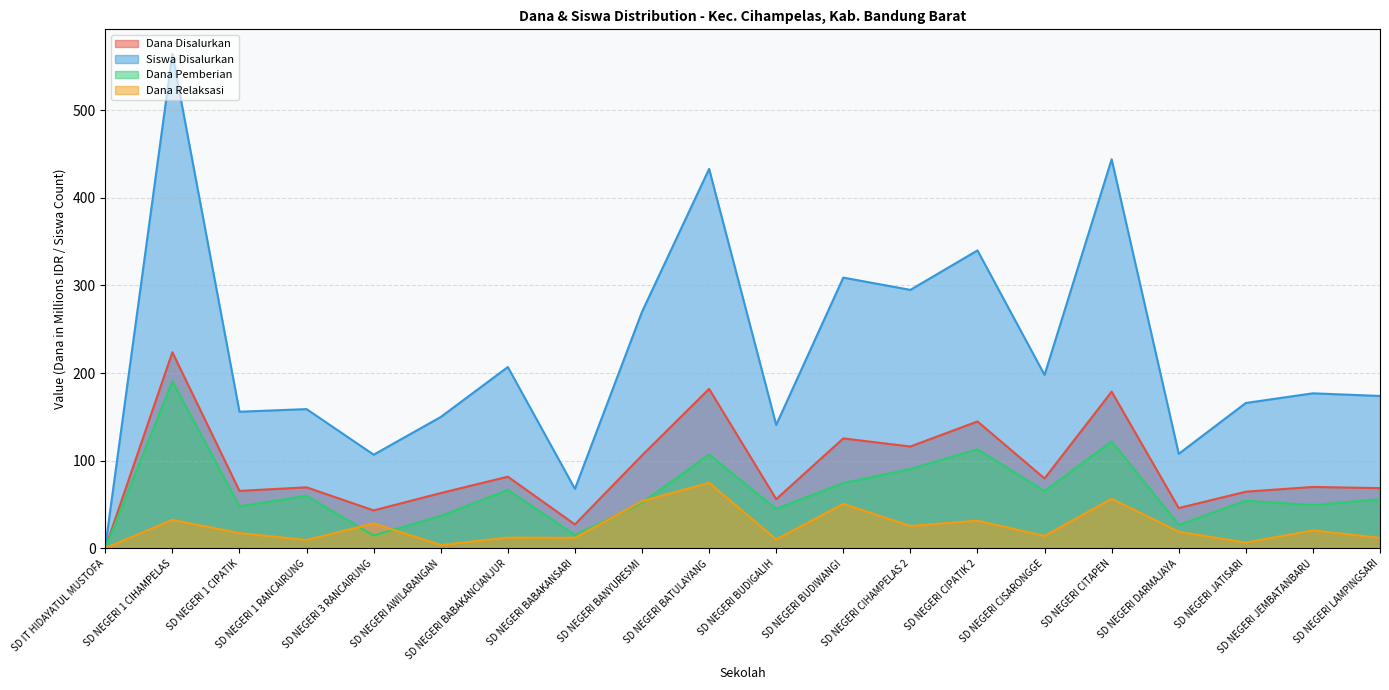

Reading left to right, what are all the values shown in this chart?

Dana Disalurkan: 0.5	223.9	65.7	69.8	43.4	63.2	81.9	27.4	106.2	182.0	56.2	125.5	116.3	144.9	79.9	178.9	46.1	64.8	70.2	68.8
Siswa Disalurkan: 2.0	564.0	156.0	159.0	107.0	150.0	207.0	68.0	270.0	433.0	141.0	309.0	295.0	340.0	198.0	444.0	108.0	166.0	177.0	174.0
Dana Pemberian: 0.0	190.6	48.1	60.1	14.8	37.1	66.8	15.3	52.2	107.1	45.2	74.7	90.7	113.2	65.5	122.2	27.0	54.5	49.5	56.2
Dana Relaksasi: 0.5	32.6	17.6	9.7	28.6	4.0	12.4	12.2	54.0	74.9	10.3	50.9	25.6	31.7	14.4	56.7	19.1	6.8	20.7	12.2